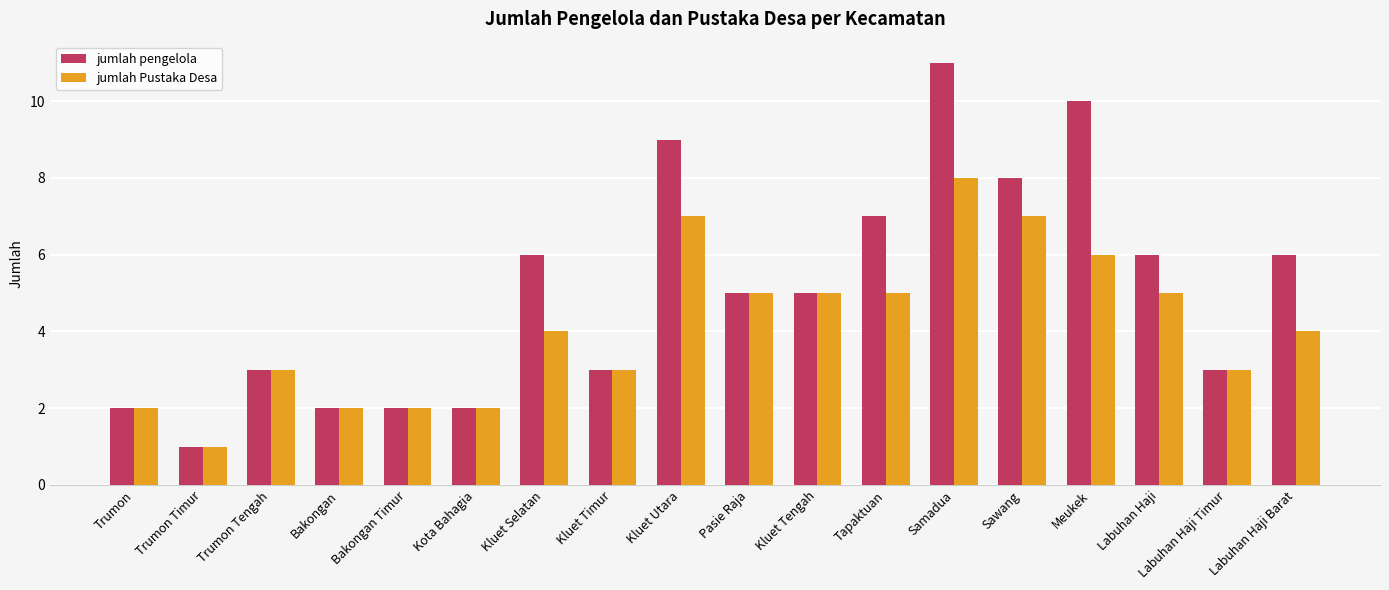

What value does the jumlah Pustaka Desa series have at Samadua?

8